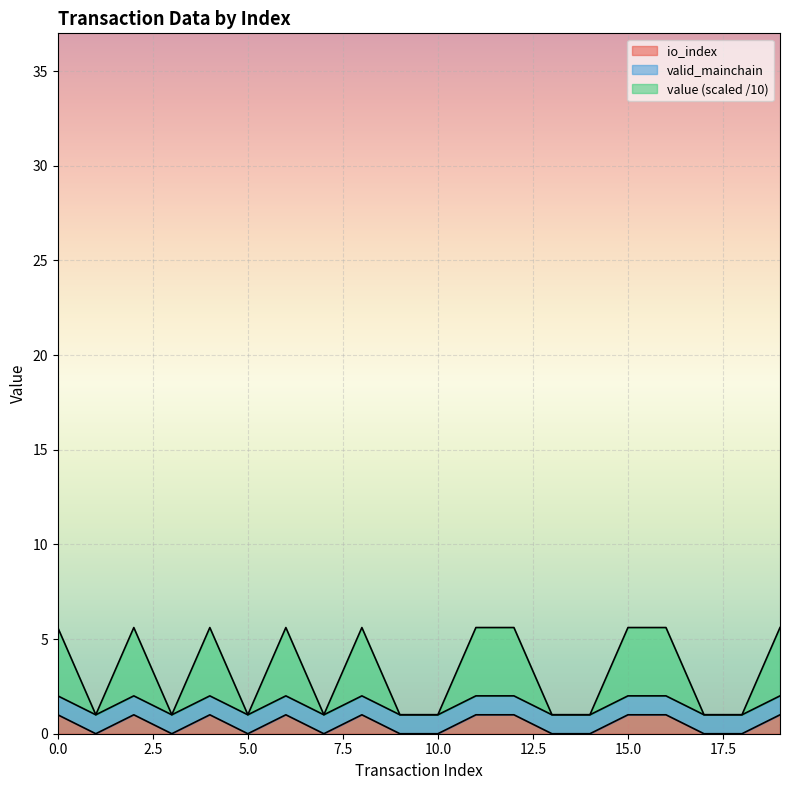

True or false: value and io_index cross at least once.

False